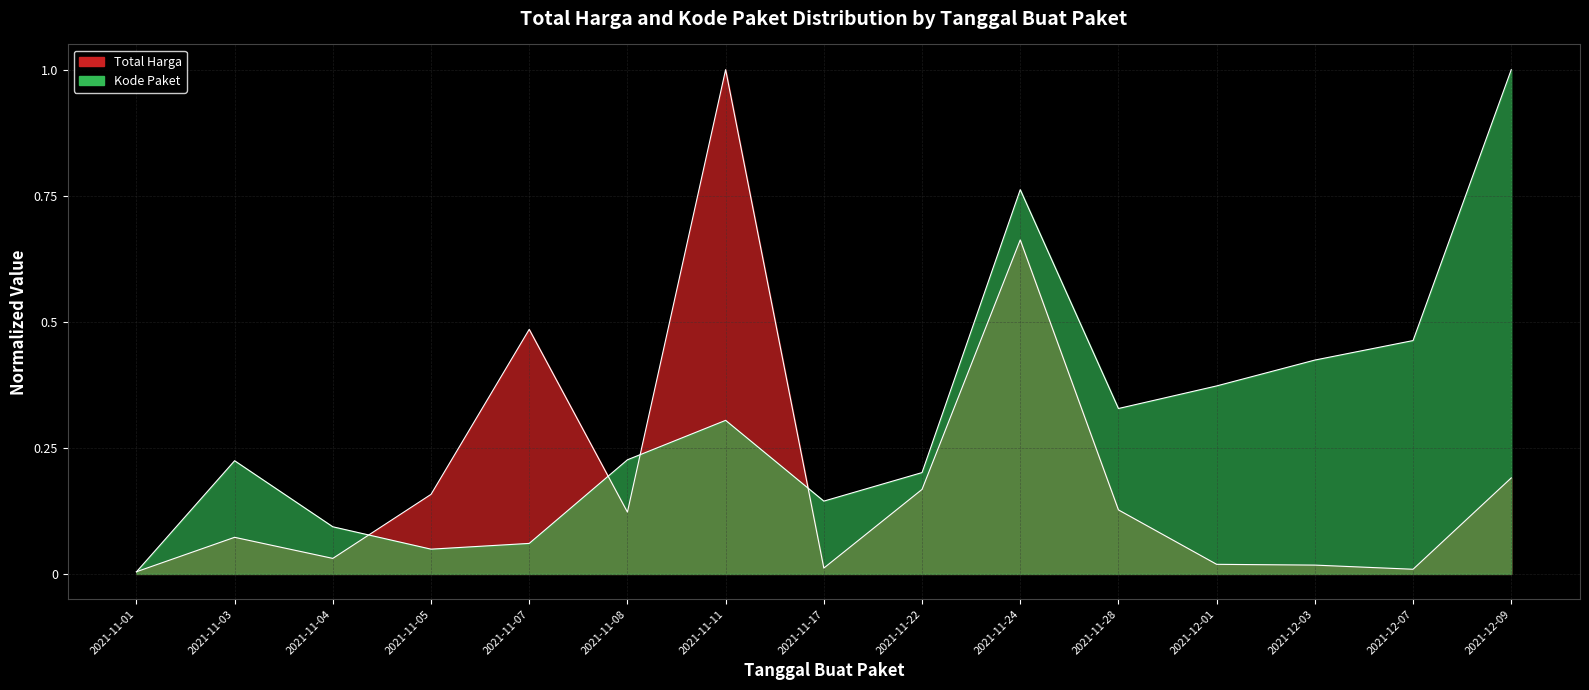

The value of Kode Paket at 2021-11-08 is 0.3. True or false?

False